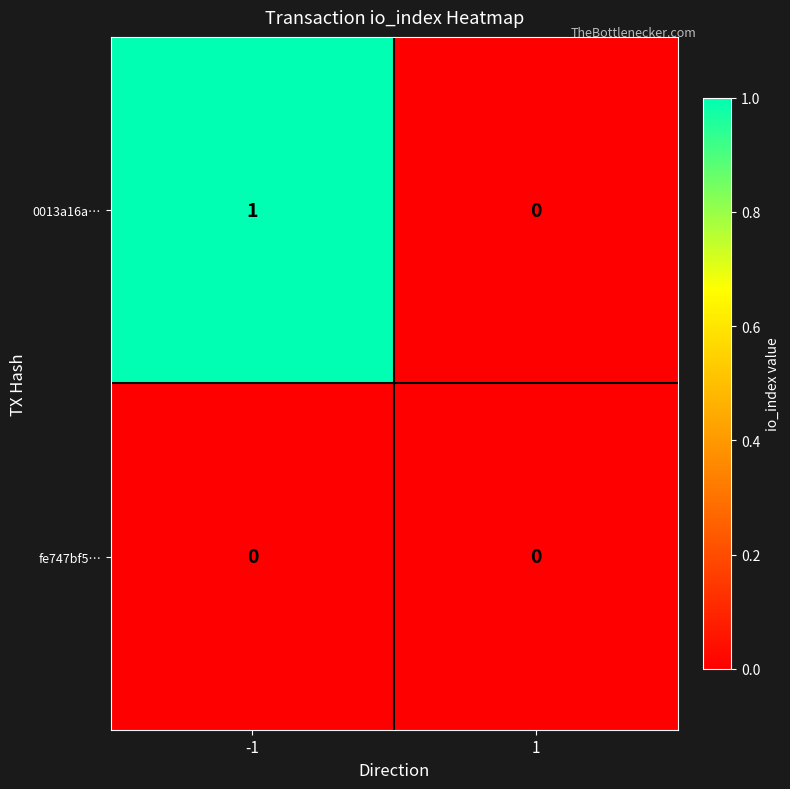

How many data points does each series have?

2